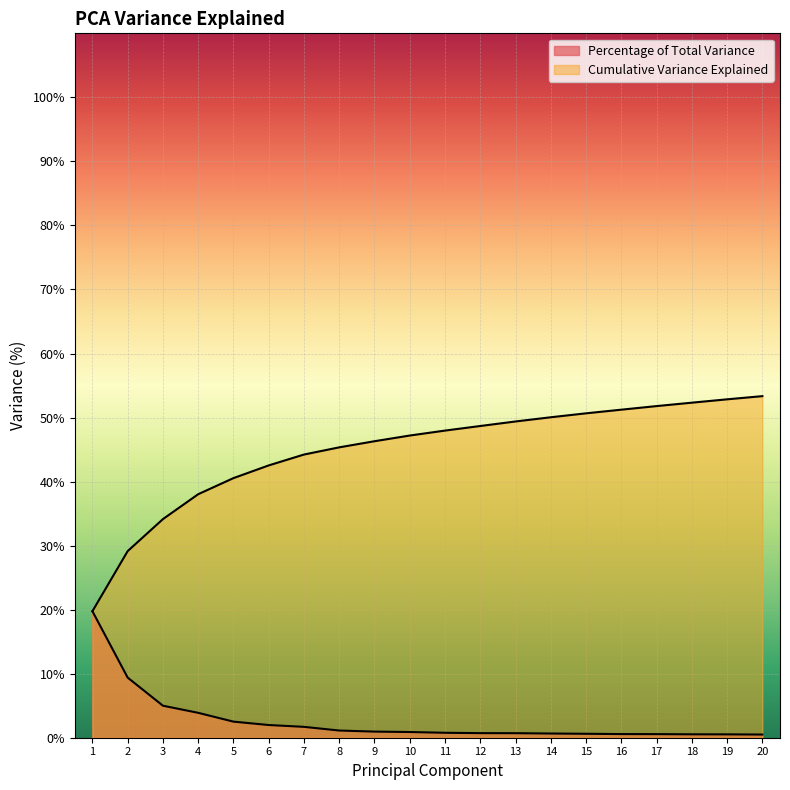

At which label is Percentage of Total Variance closest to 10?

2